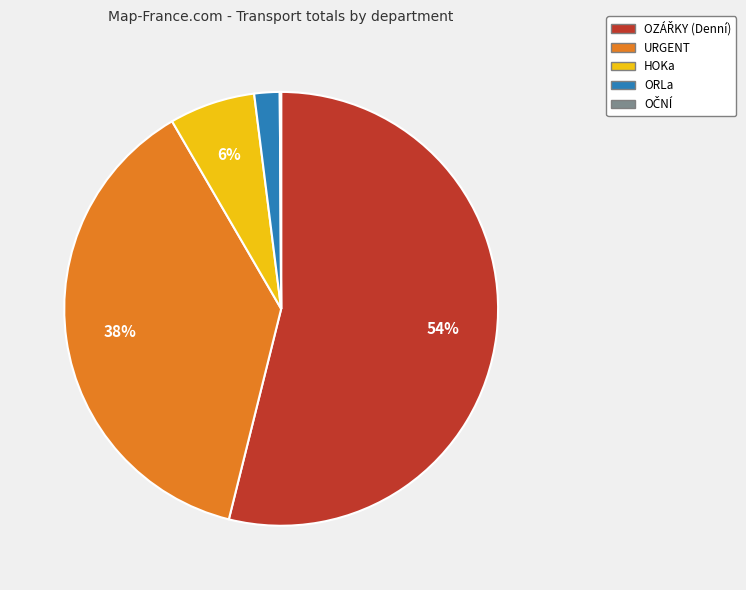

Is ORLa the majority of the pie?

No